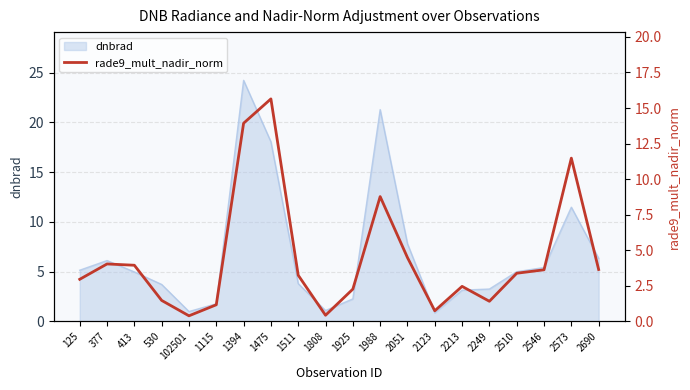

Between 2573 and 1808, which is larger?

2573